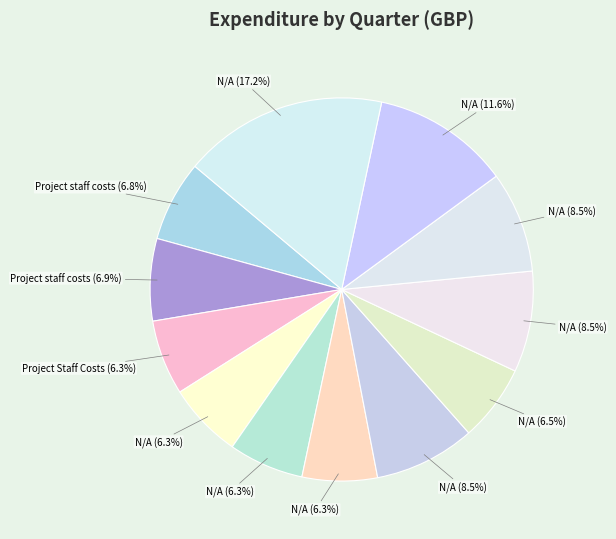

How many slices are in this pie chart?

12